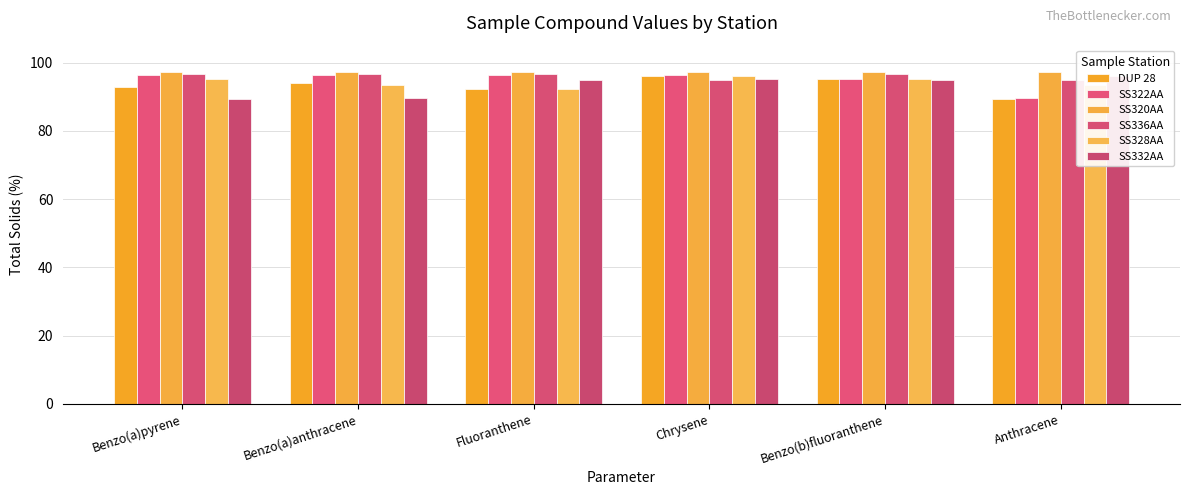

Reading left to right, transcribe all the data shown in this chart.

DUP 28: 92.8	94.2	92.3	96.2	95.2	89.4
SS322AA: 96.5	96.5	96.5	96.5	95.2	89.6
SS320AA: 97.4	97.4	97.4	97.4	97.4	97.4
SS336AA: 96.8	96.8	96.8	95.0	96.8	94.9
SS328AA: 95.2	93.4	92.3	96.2	95.2	93.4
SS332AA: 89.4	89.6	94.9	95.3	95.0	96.2